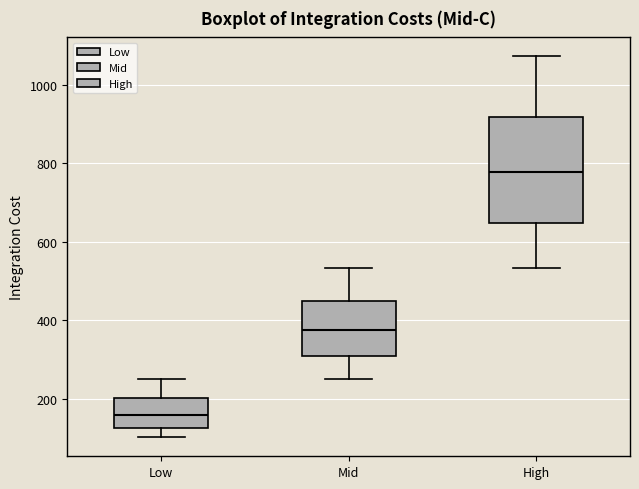

Which box has the lowest median line?

Low